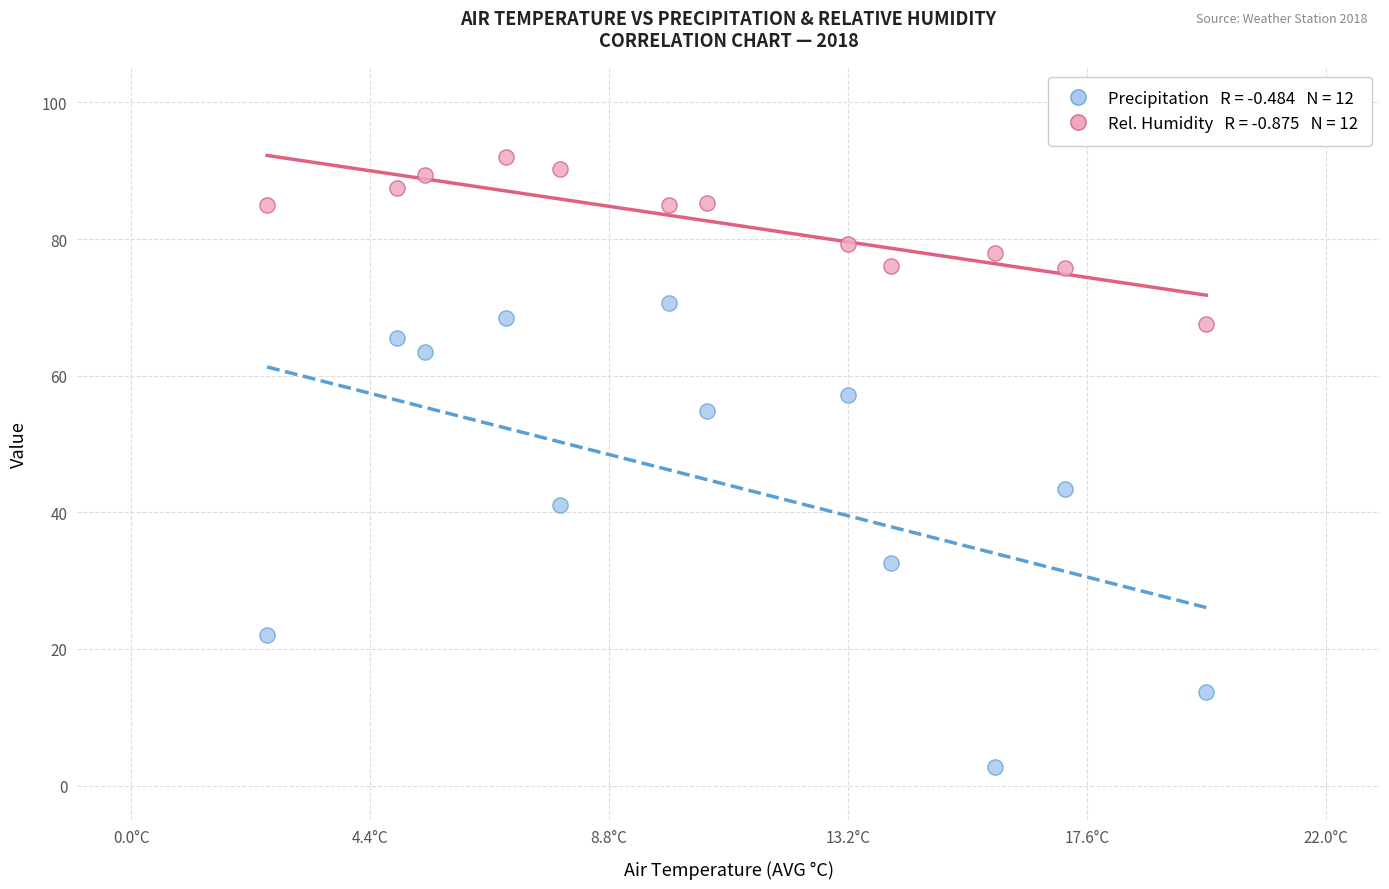

Across all series, what Y value is closest to 47?

43.4